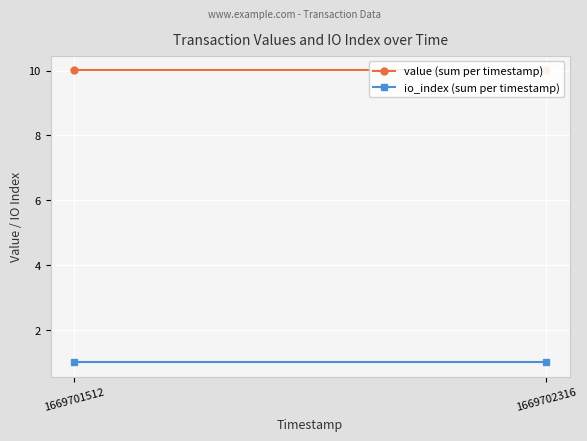

Reading left to right, list all the values displayed in this chart.

value (sum per timestamp): 1669701512=10.0	1669702316=10.0
io_index (sum per timestamp): 1669701512=1.0	1669702316=1.0